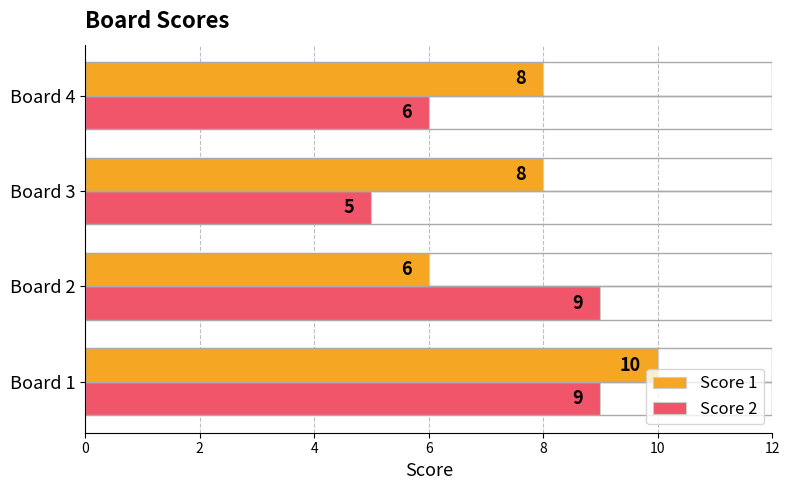

What is the lowest value of the Score 1 series?

6